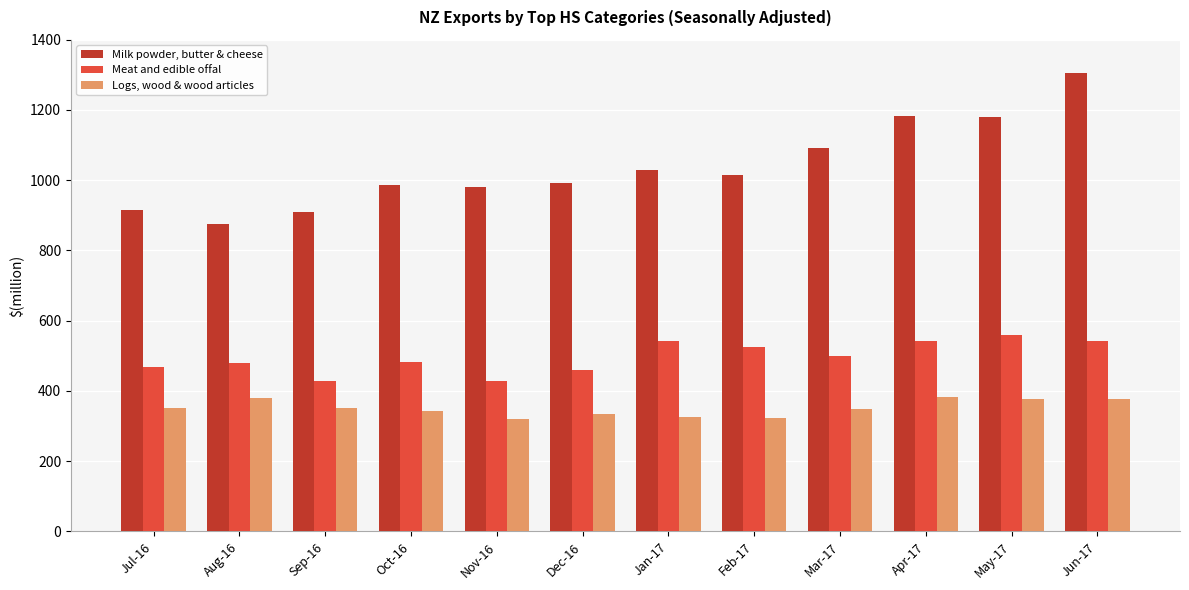

Which series has the largest total across all categories?

Milk powder, butter & cheese